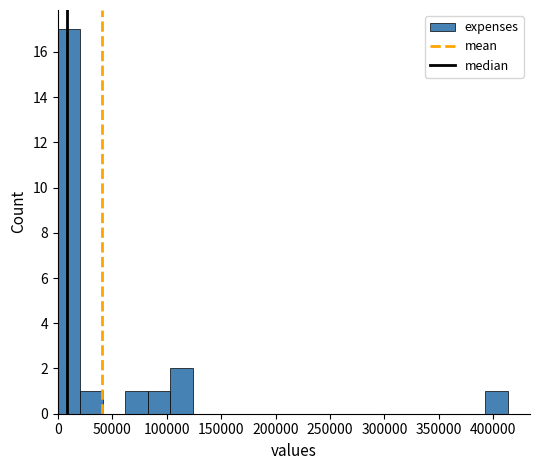

Reading left to right, transcribe this chart: for each bar, give the range it covers on the x-axis and its height. Neither the bar edges nor the heights are printed on the chart, so give them approximately, as read against the axes.

0 to 20000: 17
20000 to 40000: 1
40000 to 60000: 0
60000 to 85000: 1
85000 to 105000: 1
105000 to 125000: 2
125000 to 145000: 0
145000 to 165000: 0
165000 to 185000: 0
185000 to 205000: 0
205000 to 225000: 0
225000 to 250000: 0
250000 to 270000: 0
270000 to 290000: 0
290000 to 310000: 0
310000 to 330000: 0
330000 to 350000: 0
350000 to 370000: 0
370000 to 390000: 0
390000 to 415000: 1